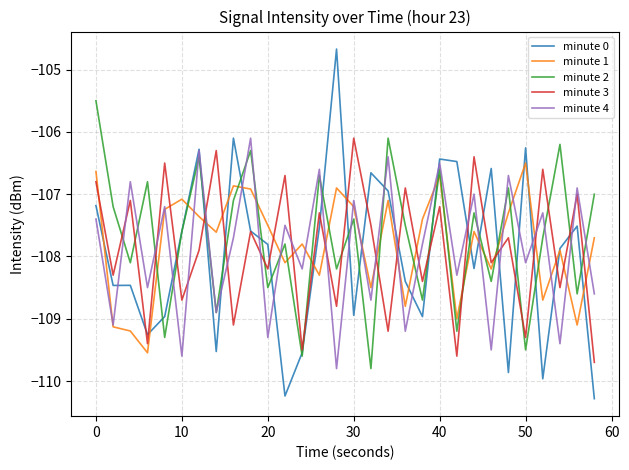

Does the chart have visible grid lines?

Yes